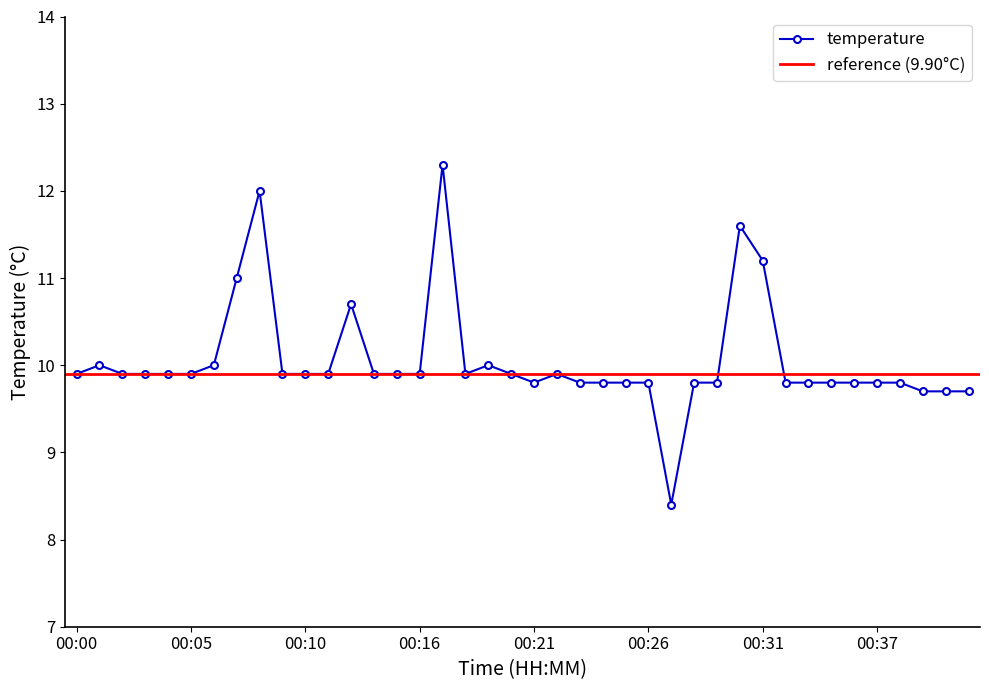

True or false: the data has more than 2 interior local peaks.

True